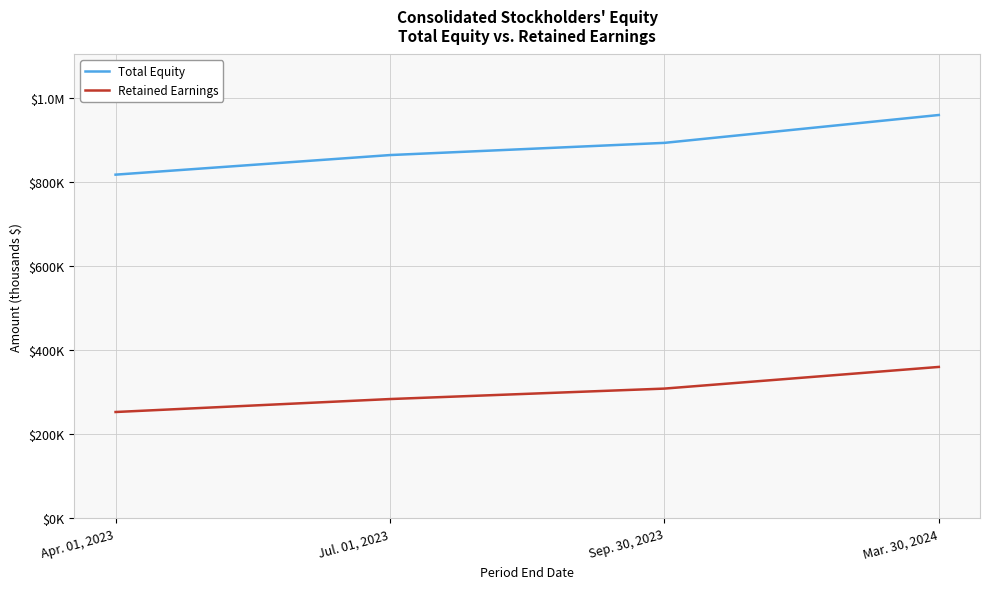

What is the label of the 3rd point from the right?

Jul. 01, 2023